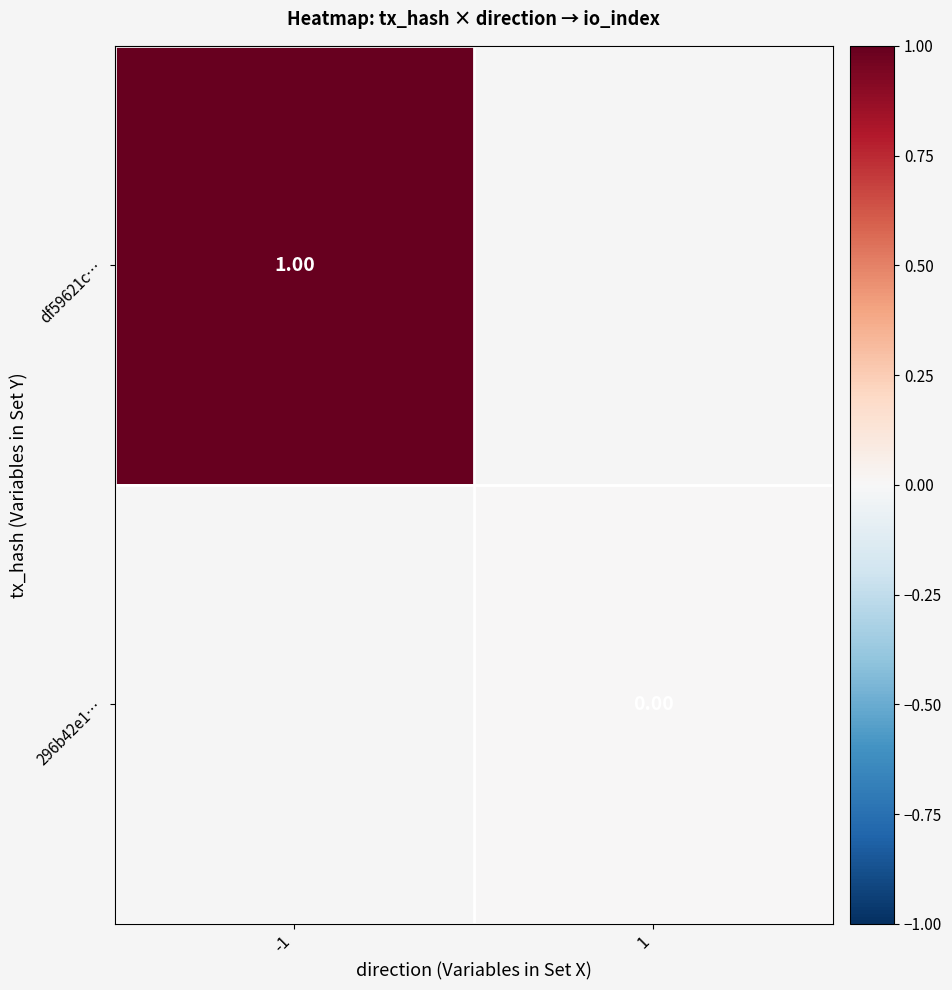

Is the value of 296b42e1… at 1 greater than the value of df59621c… at -1?

No